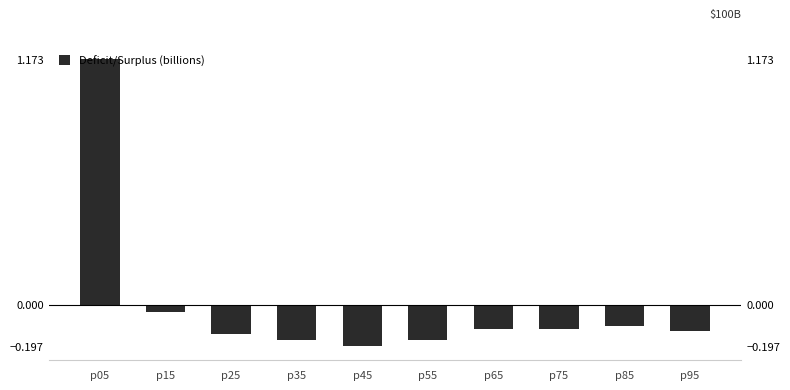

What is the change in value from p05 to p75?

-1.3